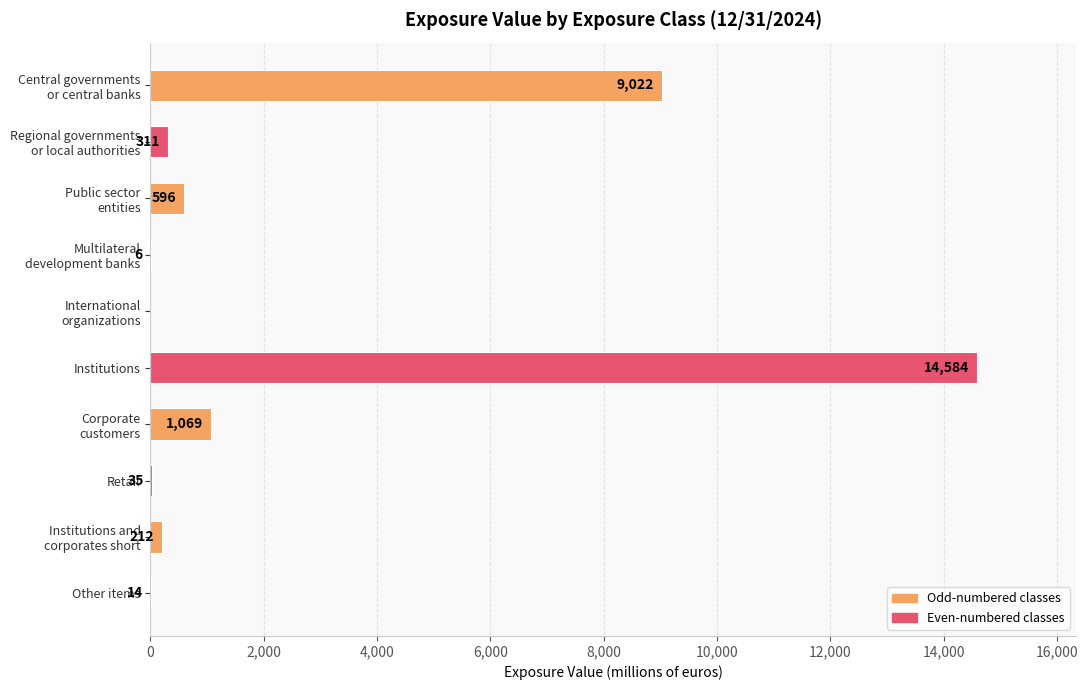

True or false: the data shows 14 at Other items.

True